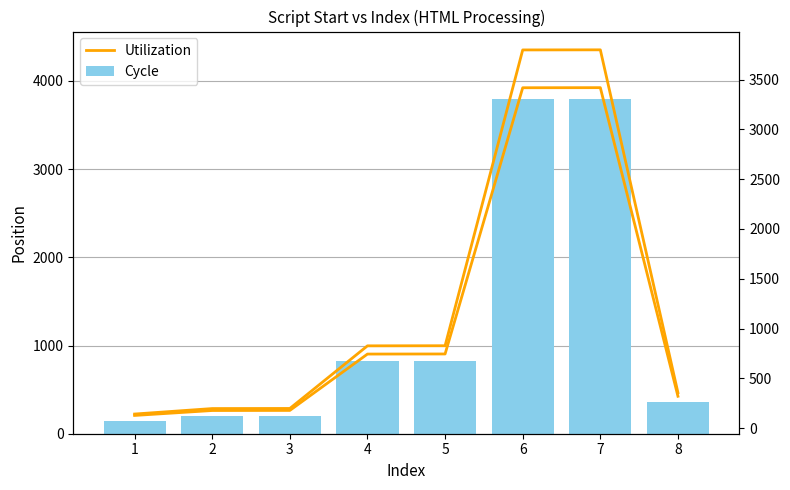

At which label does Utilization first exceed 826?

5